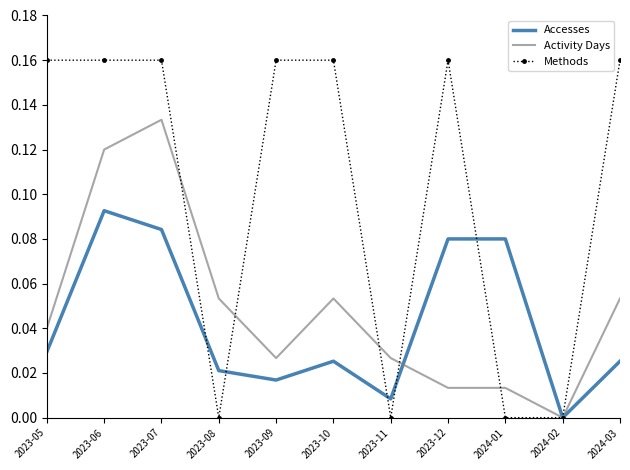

The value of Activity Days at 2023-09 is 0.0. True or false?

True